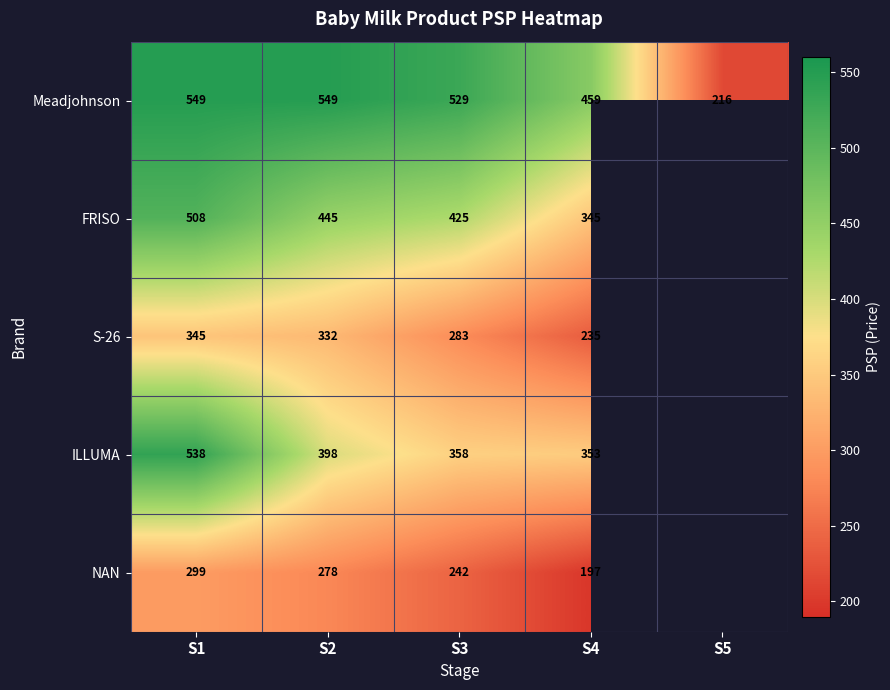

The value of FRISO at S3 is 171.0. True or false?

False